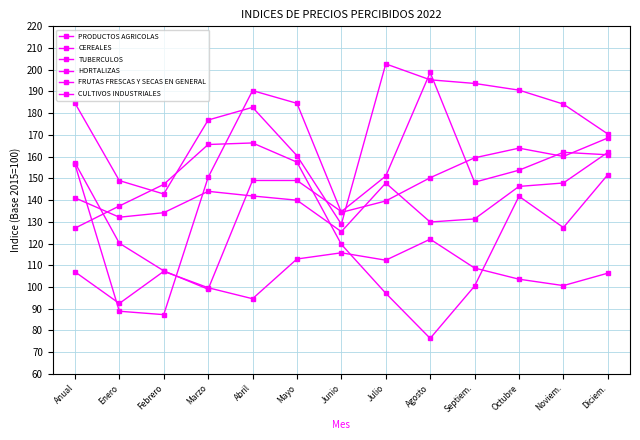

Which series ends up on top after the final intersection of HORTALIZAS and FRUTAS FRESCAS Y SECAS EN GENERAL?

HORTALIZAS